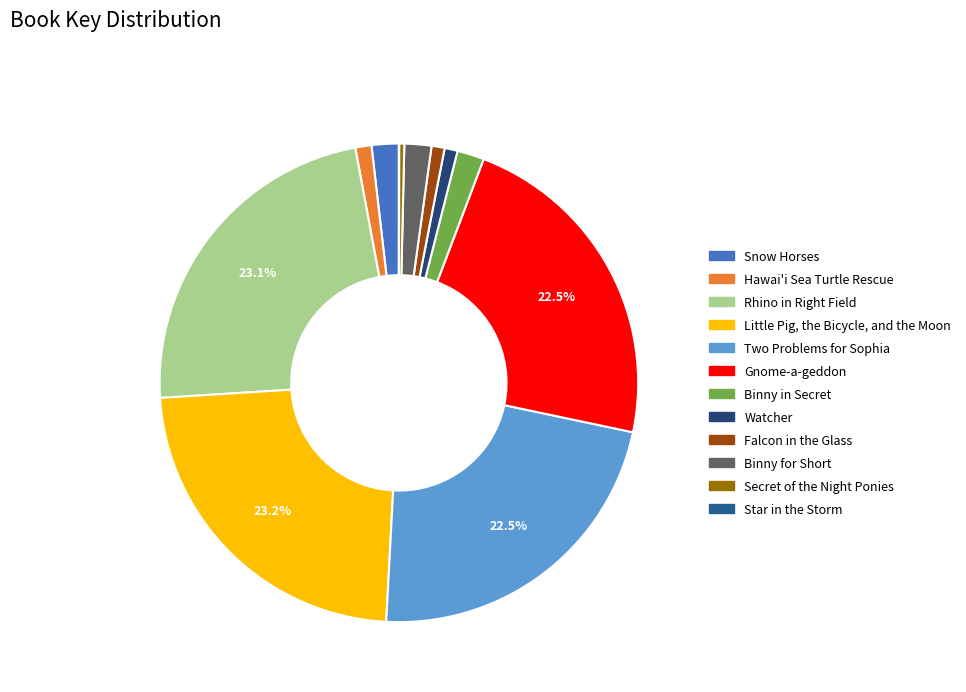

What is the total percentage of Gnome-a-geddon and Falcon in the Glass?

23.4%